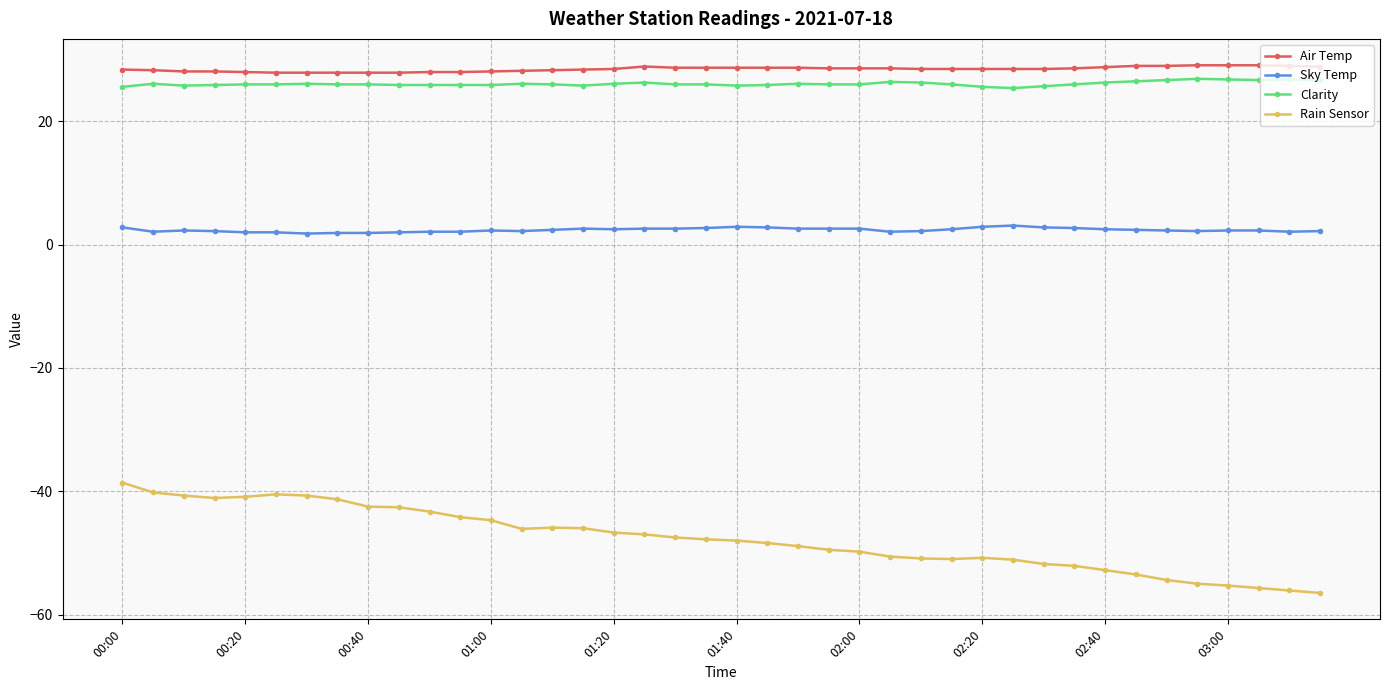

What is the average value of the Sky Temp series?

2.4